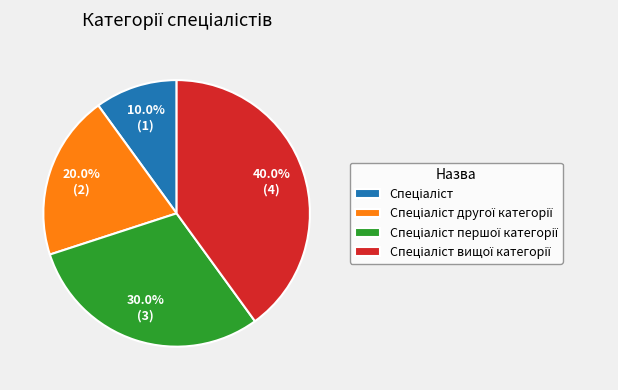

Does any single category account for the majority?

No